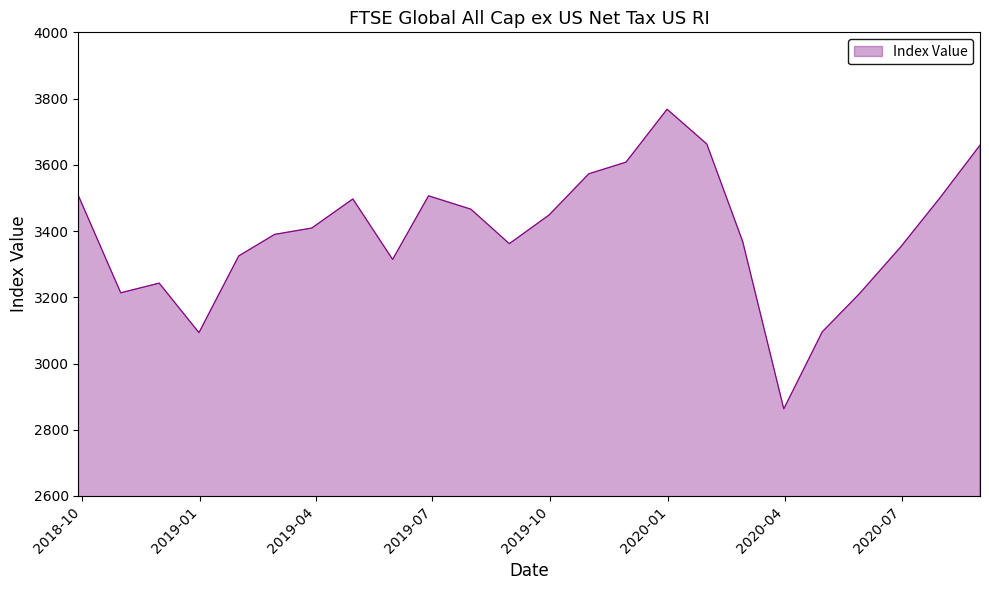

What is the smallest value displayed?

2863.3